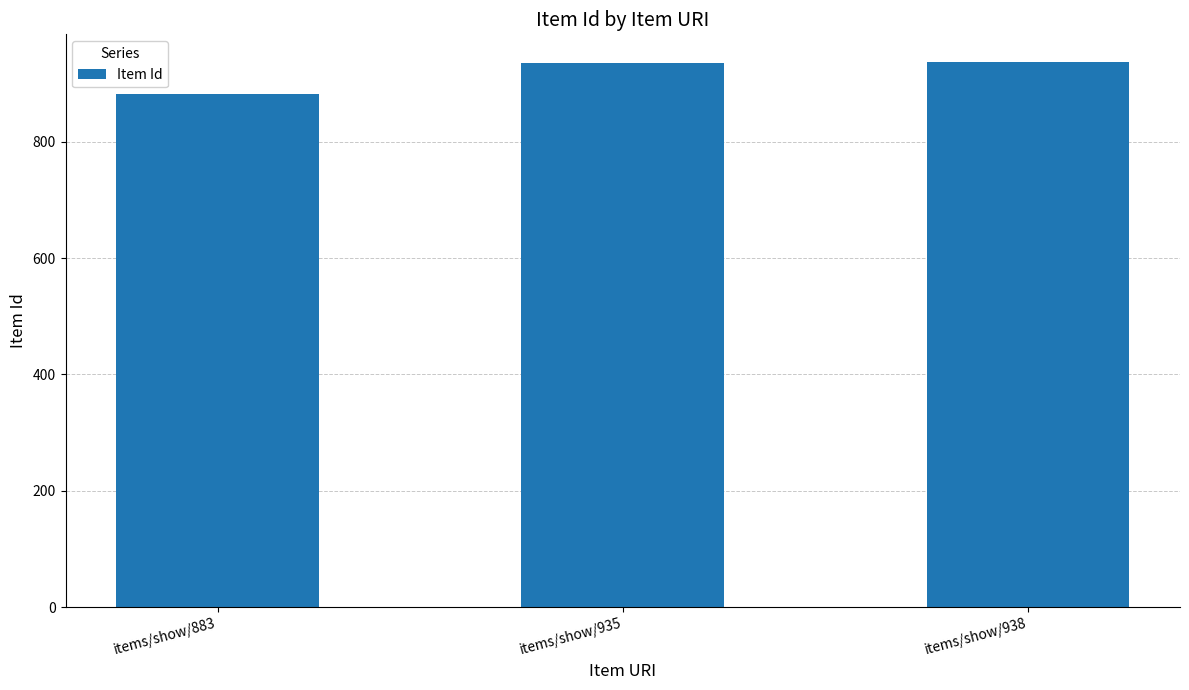

Is it true that the value at items/show/883 is 357?

False